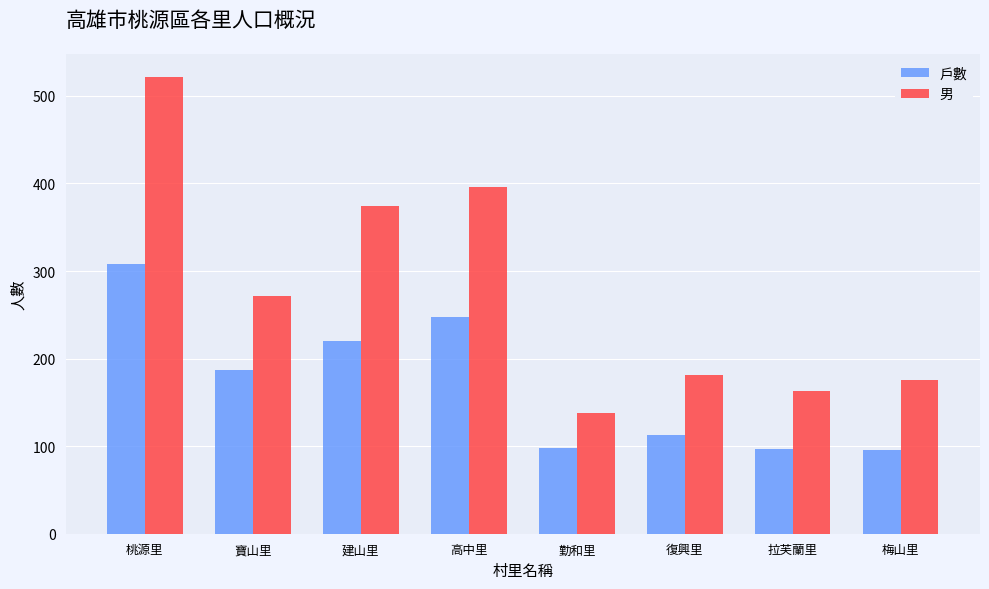

What is the average value of the 男 series?

278